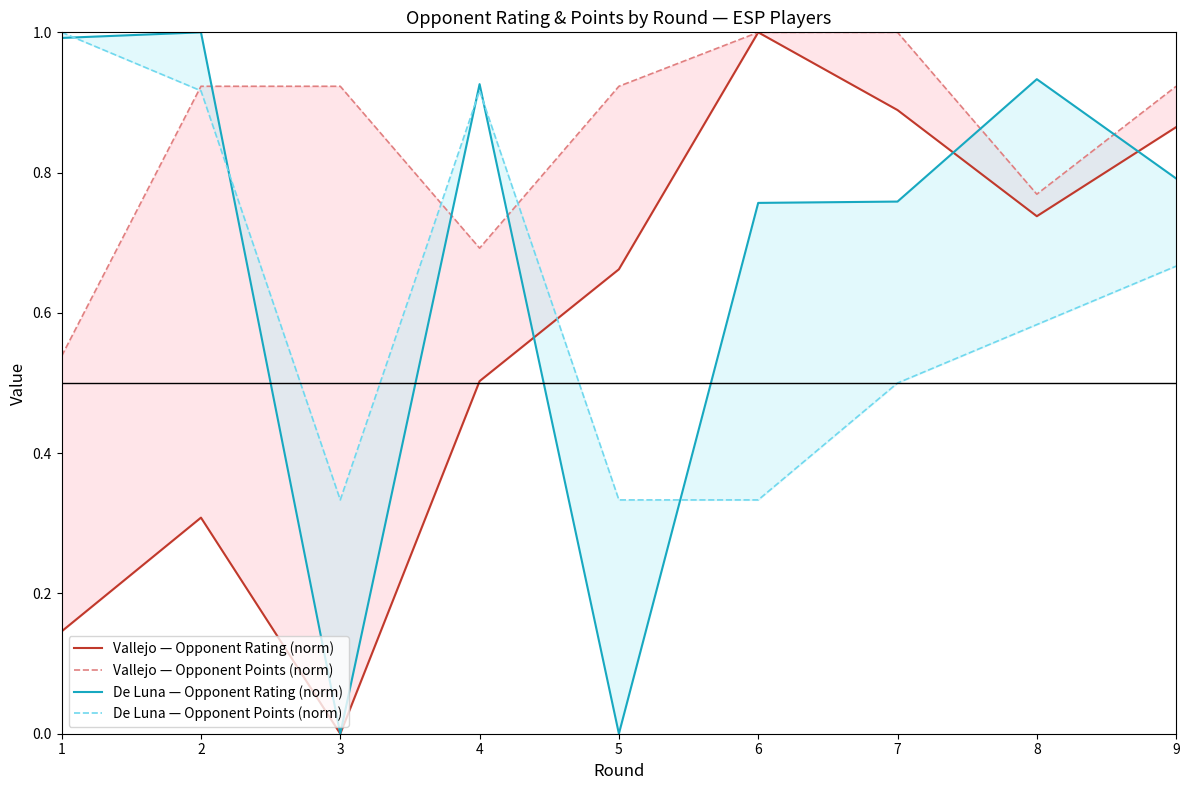

Which category has the lowest value across all series?

3